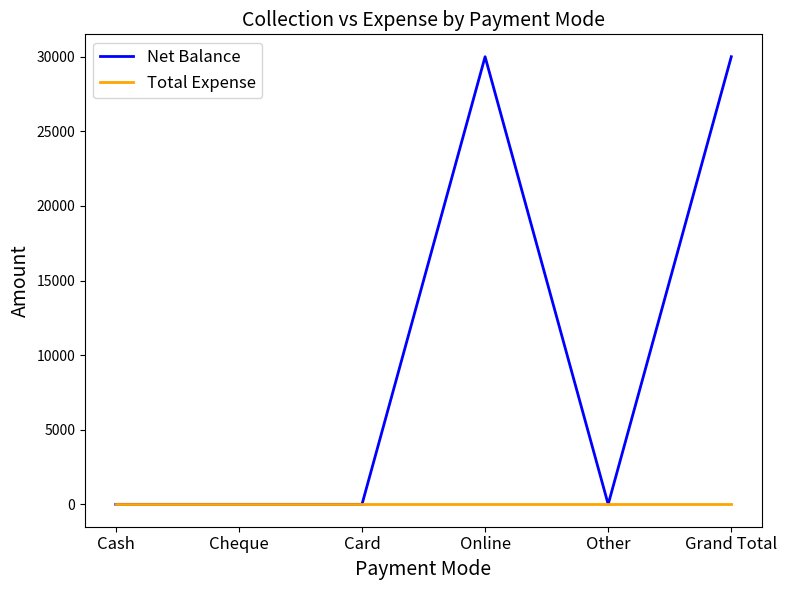

Does the chart display data point markers on the line(s)?

No